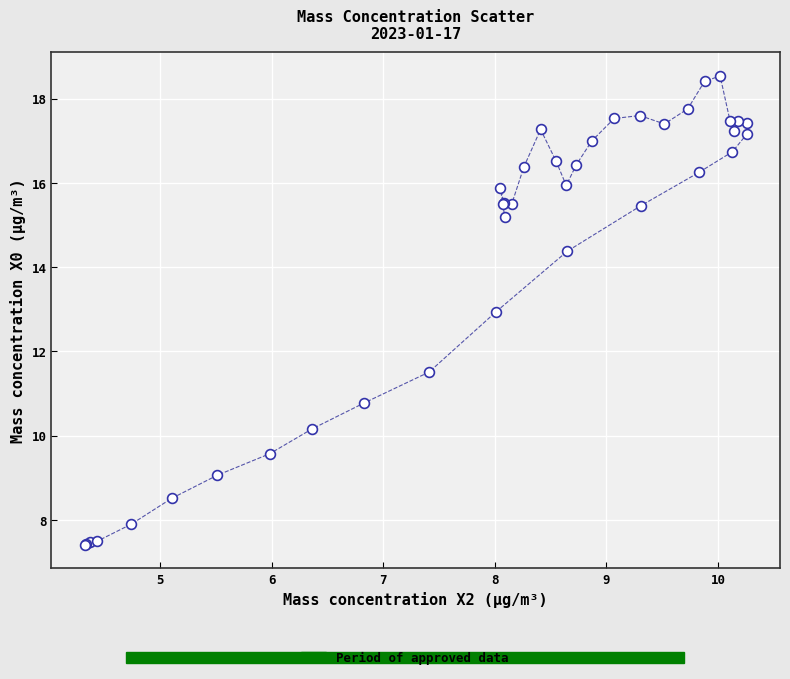

What Y value in the scatter plot is closest to 12?

11.5